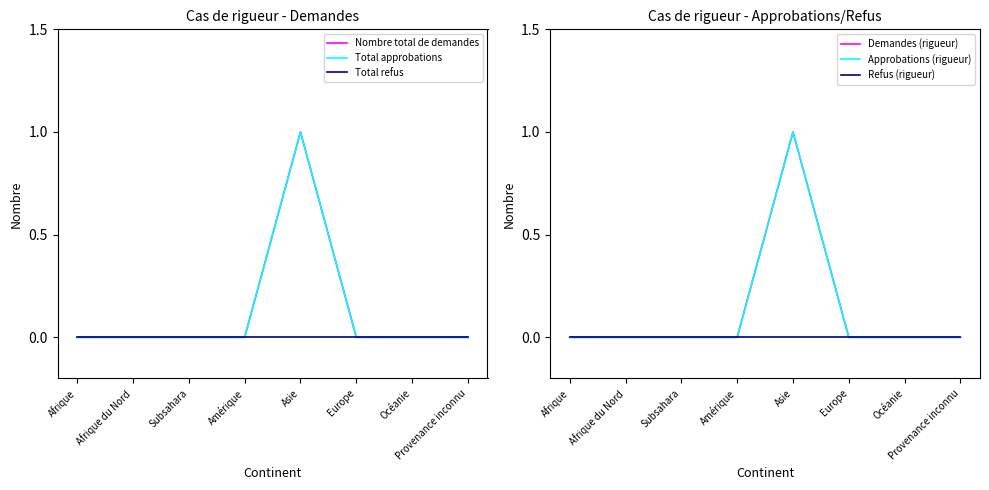

At which label does Total approbations reach its peak?

Asie